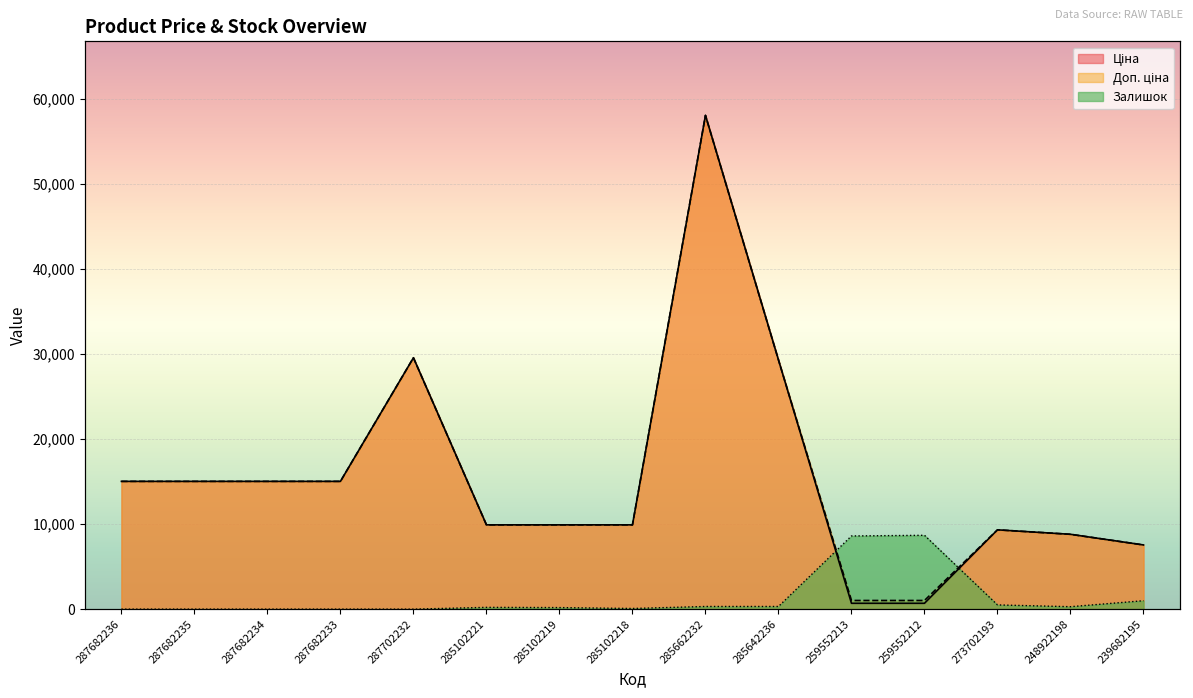

Which has a higher value, 287682234 or 285662232?

285662232